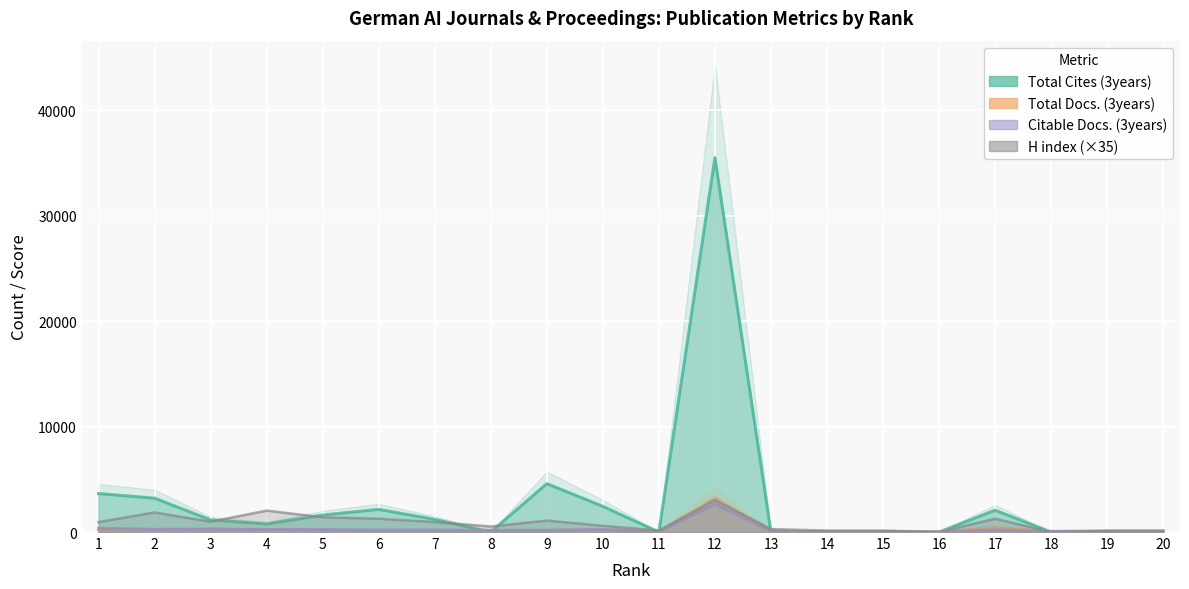

List the series in order of their peak value, highest first.

Total Cites (3years), Total Docs. (3years), H index, Citable Docs. (3years)